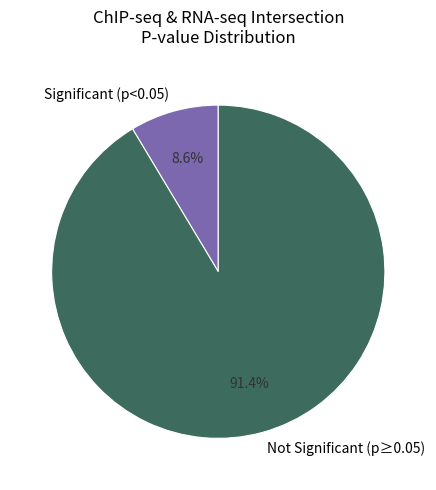

Is there any slice that represents more than half of the pie?

Yes